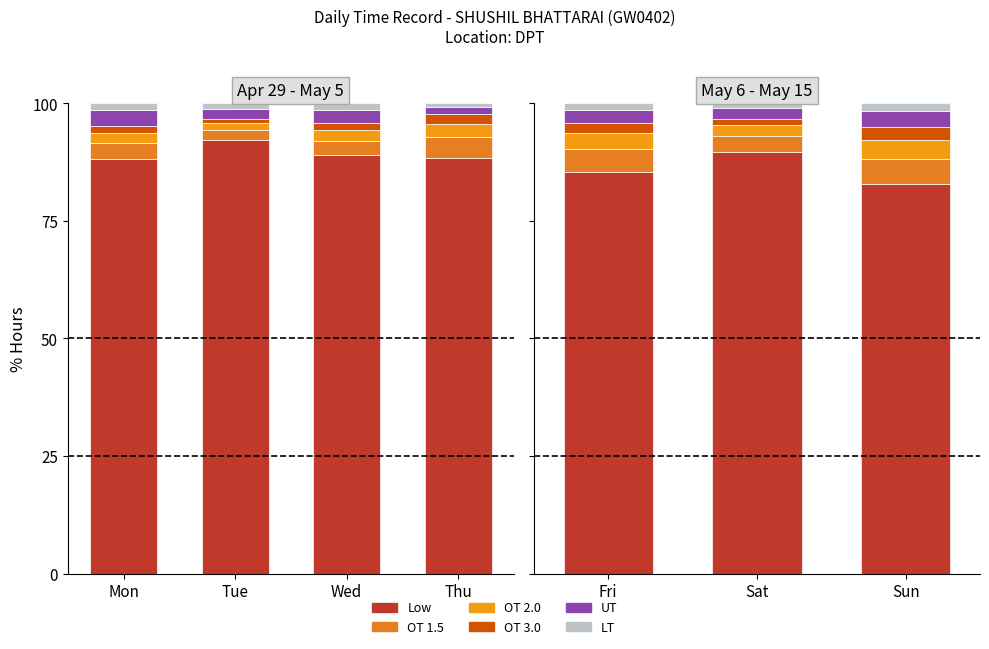

At which category is the sum across all series the highest?

Fri